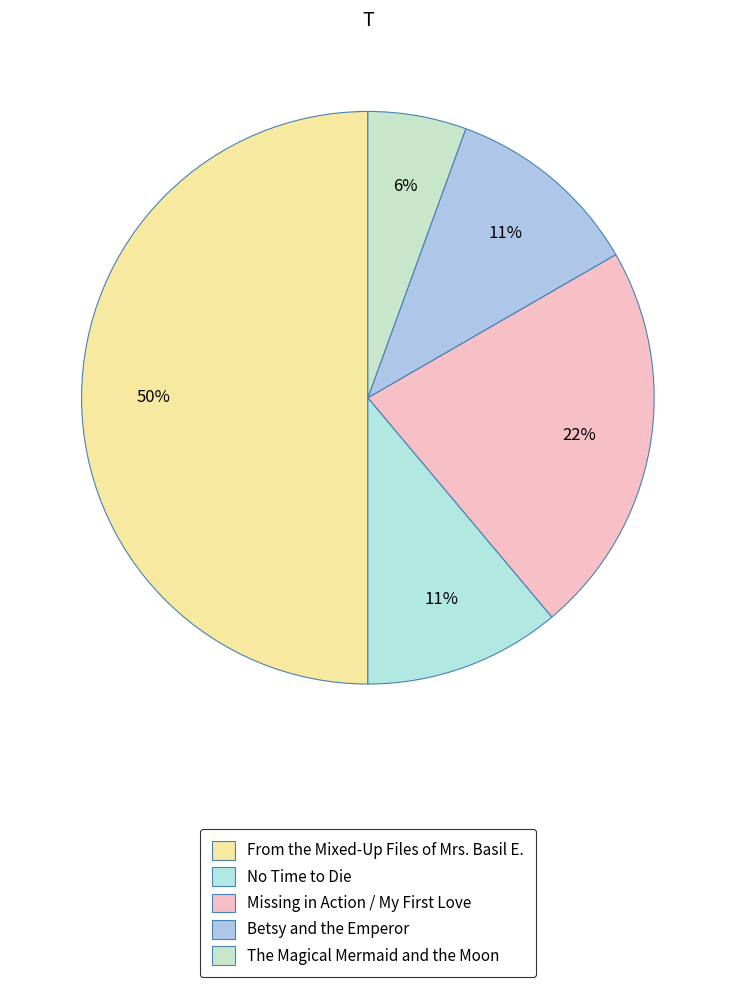

How many segments does this pie chart have?

5